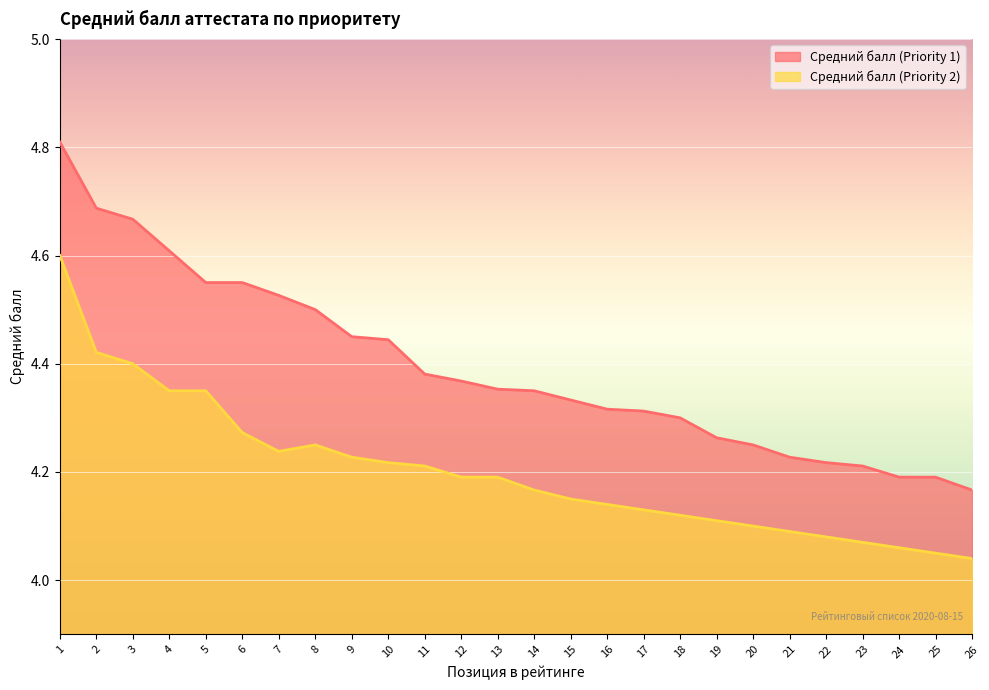

Which series has the widest spread of values?

Средний балл (Priority 1)